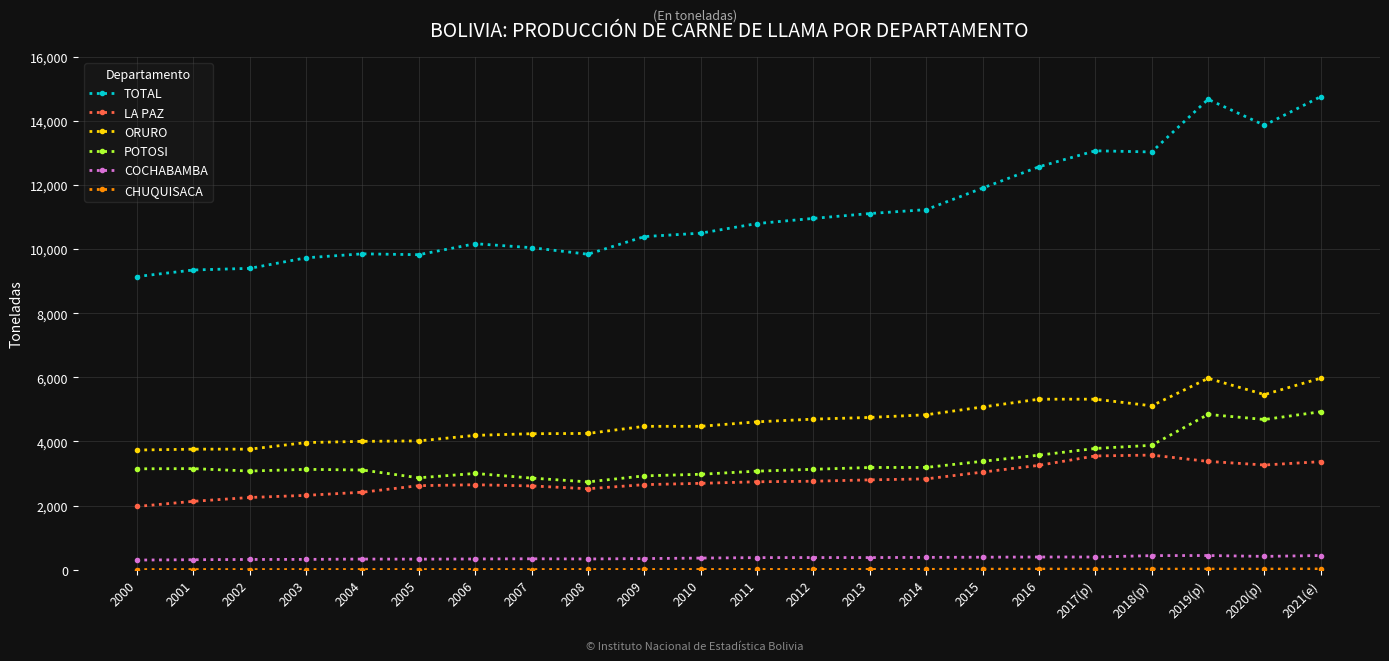

At how many categories does at least one series exceed 5359?

22